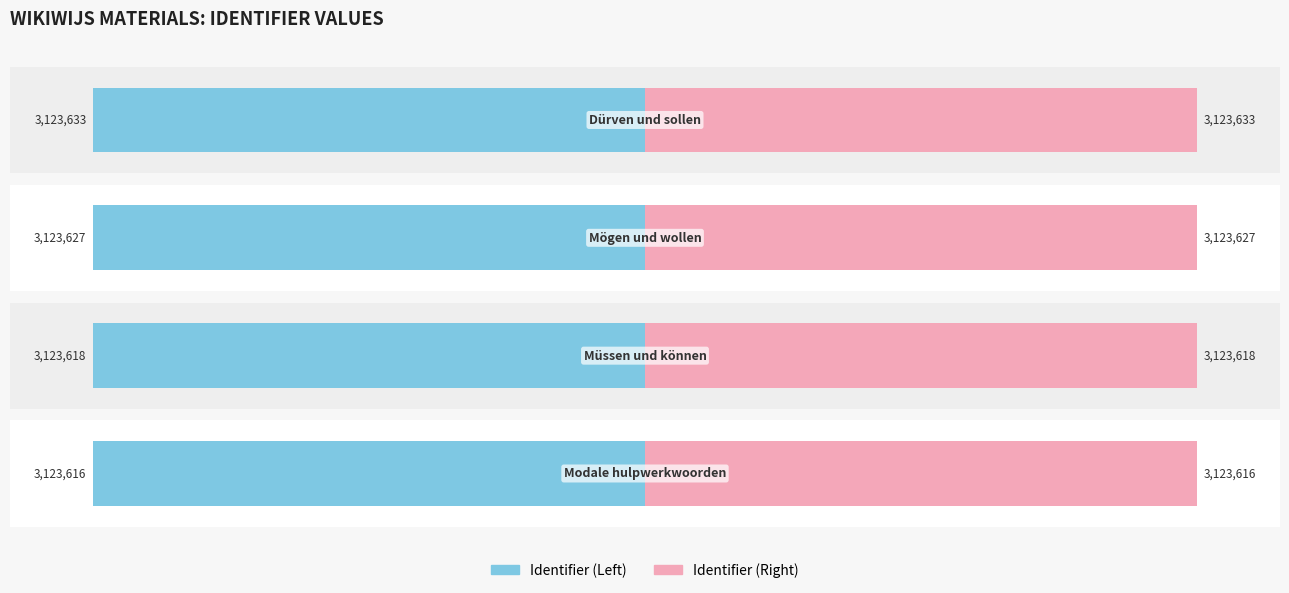

Count the Identifier (Right) values in the range 3123618 to 3123633.

3